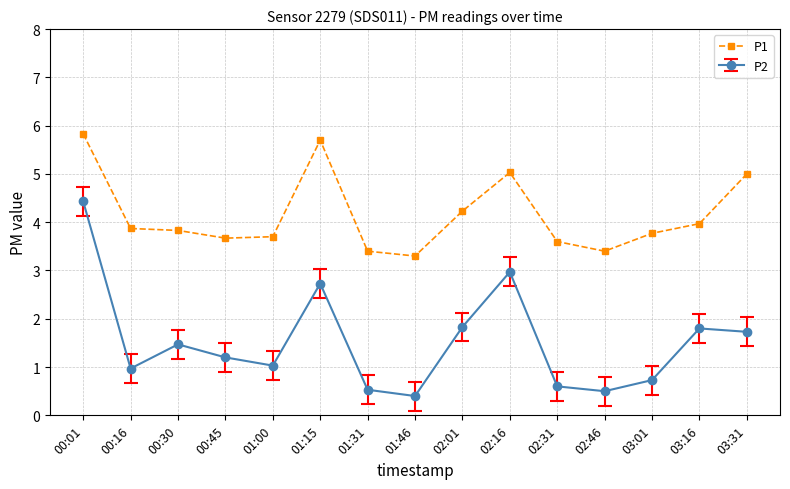

Which series changed the most between 00:30 and 02:01?

P1